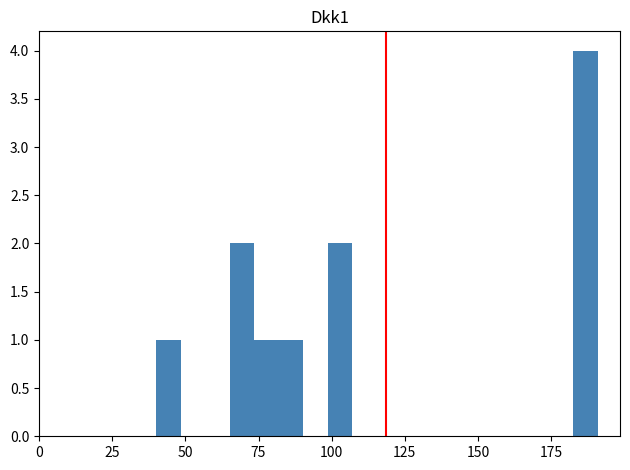

Read against the x-axis, roughly where is the centre of the tallest bar?

185